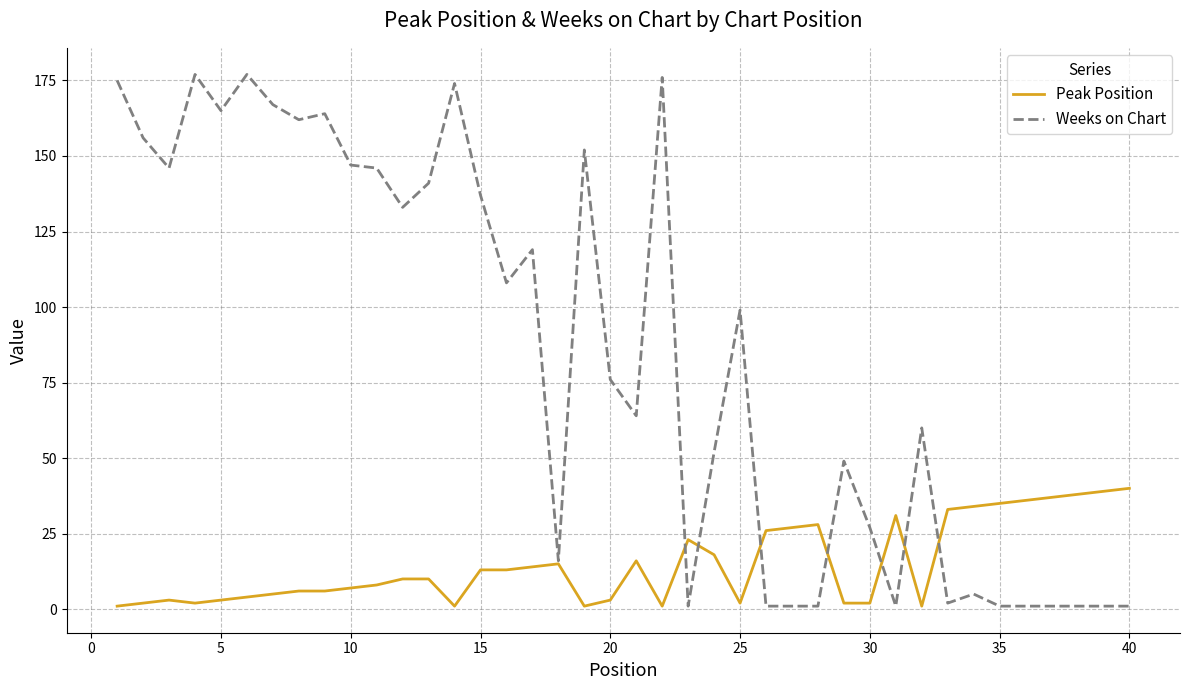

Which series has the widest spread of values?

Weeks on Chart